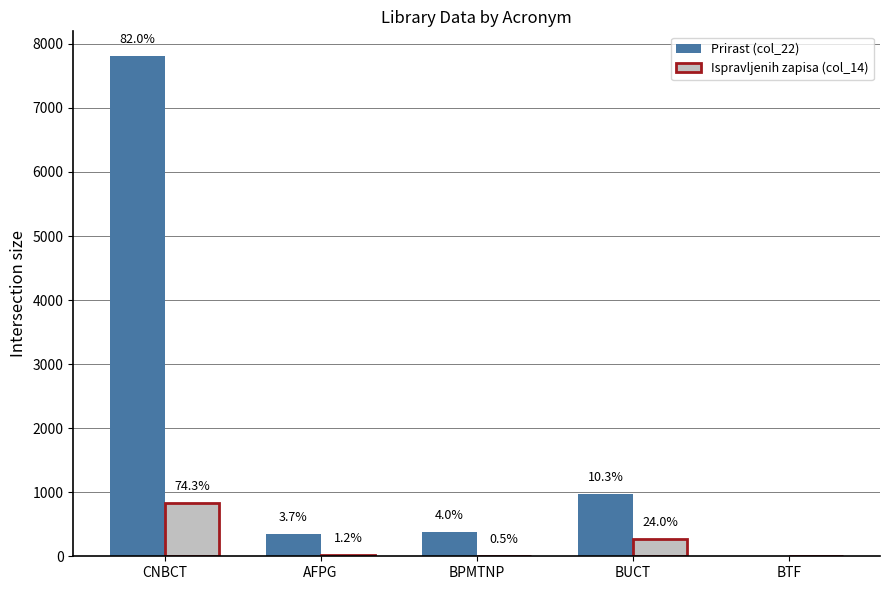

What is the difference between the highest and lowest values at BUCT?

710